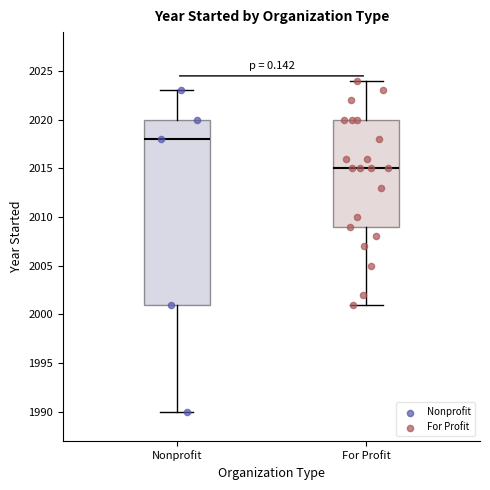

Where is the upper edge of the box for Nonprofit on the y-axis? The values are not printed on the chart, so give them approximately, as read against the axis.

2020